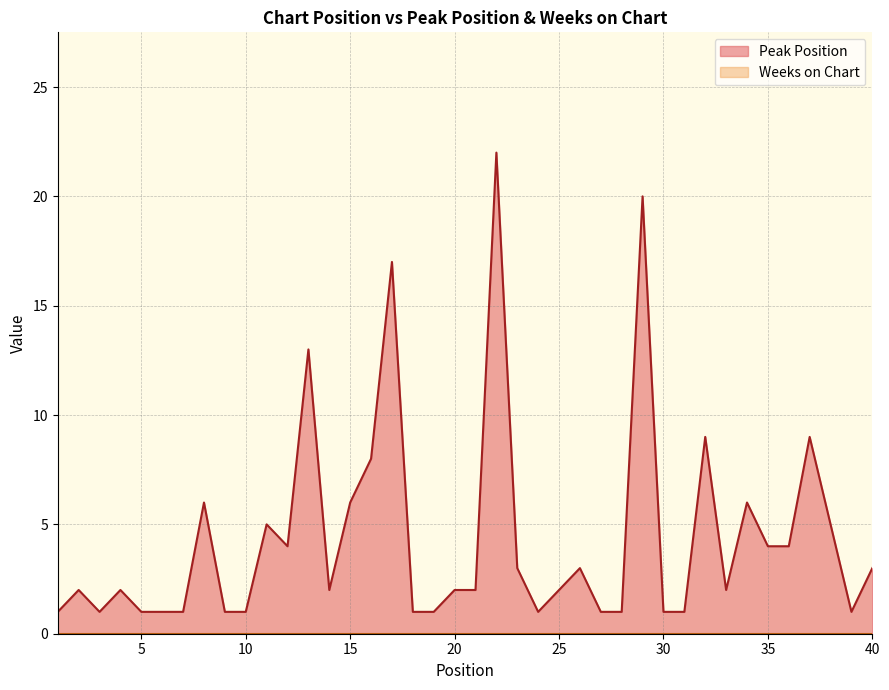

Is it true that the value at 39 is 1?

True